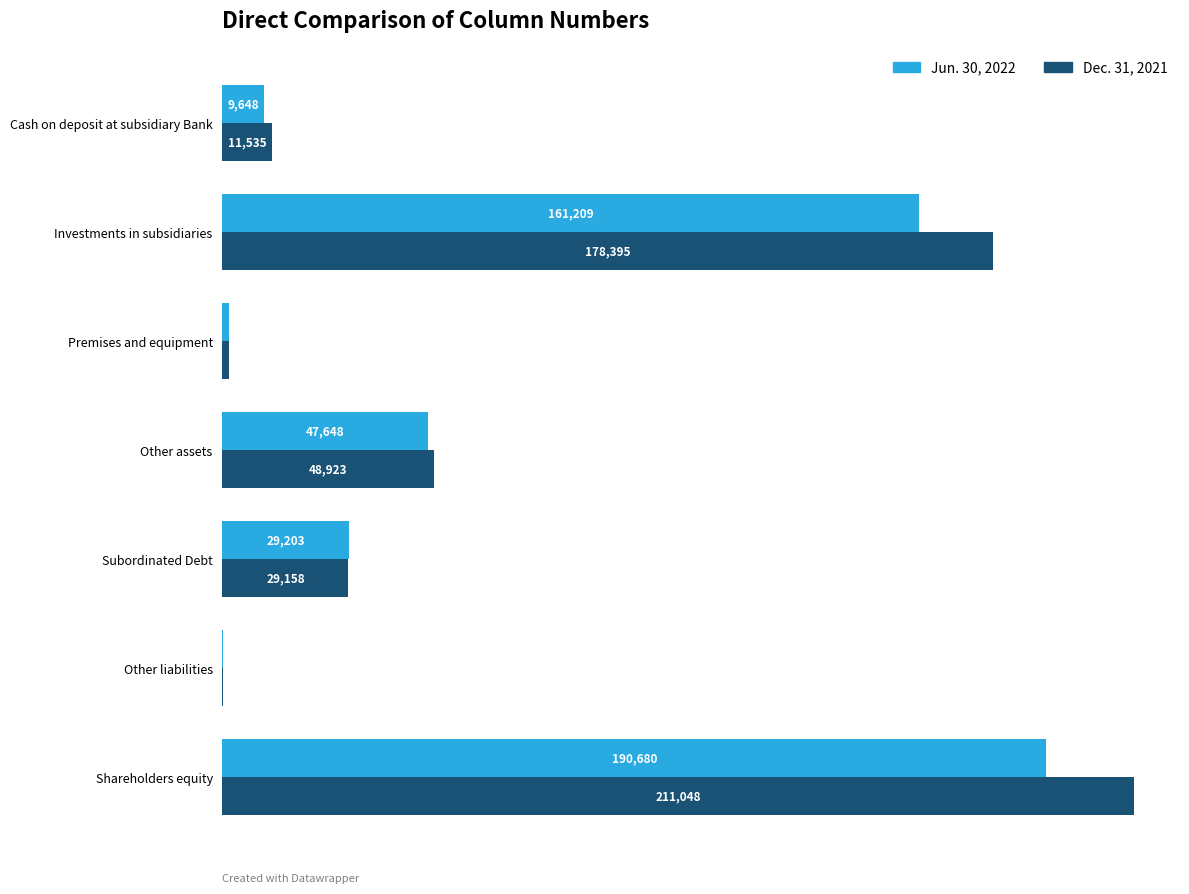

At which category is the sum across all series the highest?

Shareholders equity